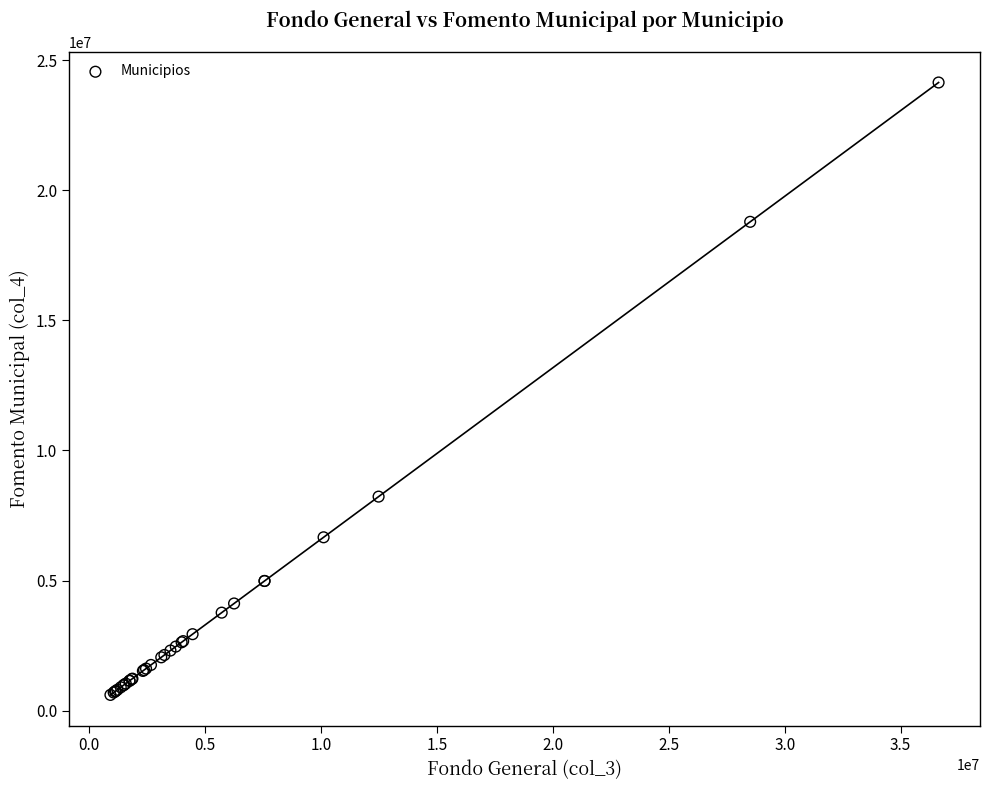

What Y value in the scatter plot is closest to 12373955?

8225762